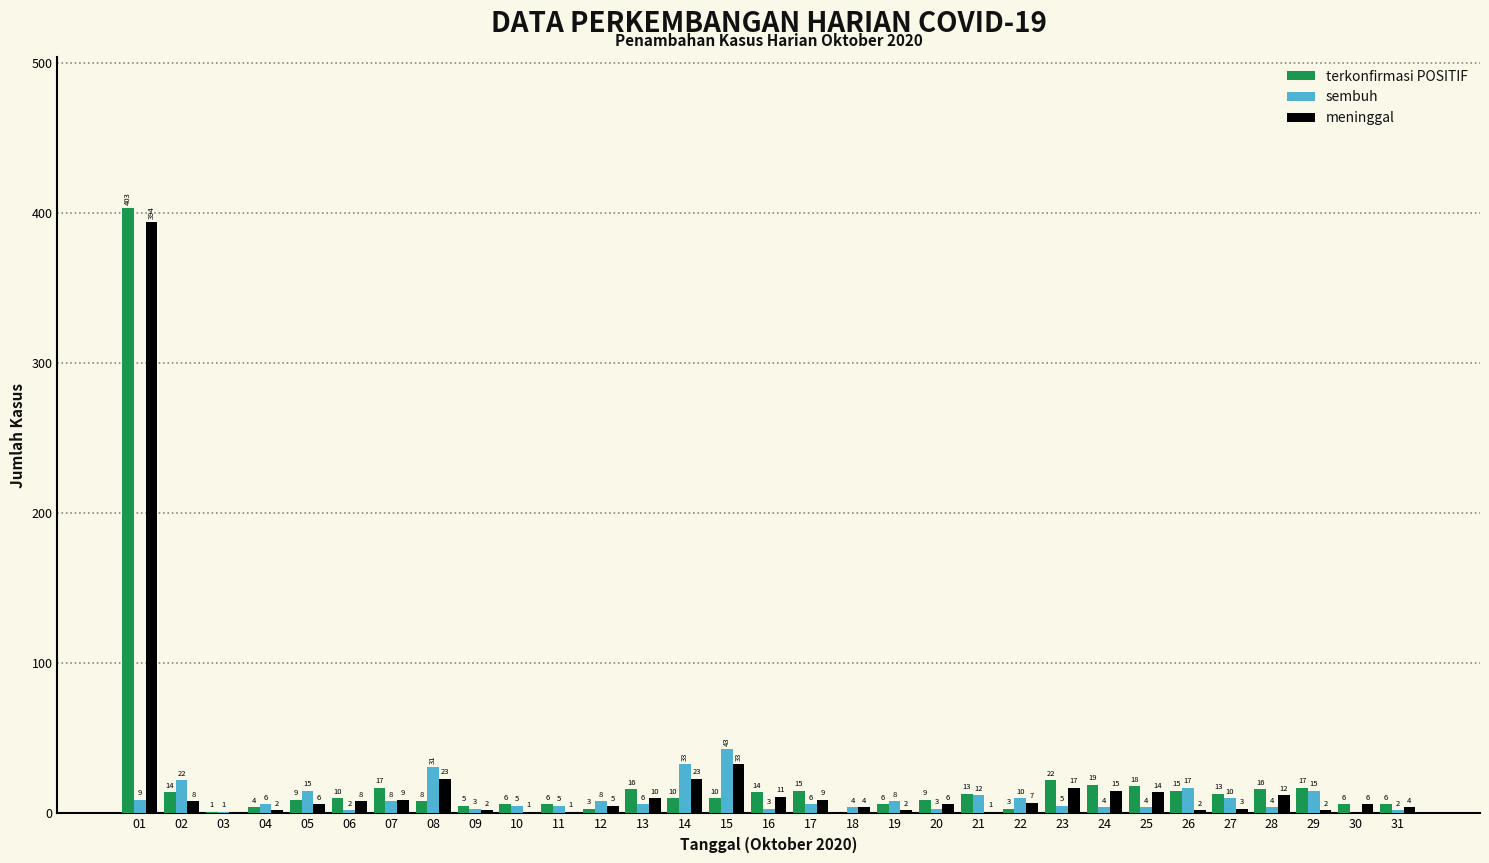

At which category is the sum across all series the highest?

01